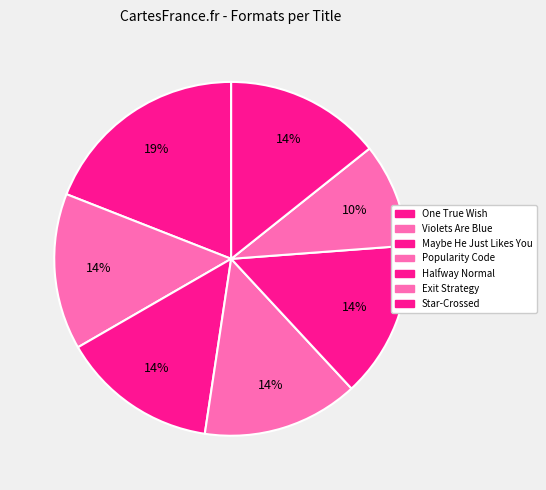

To the nearest percent, what portion does Popularity Code represent?

14%